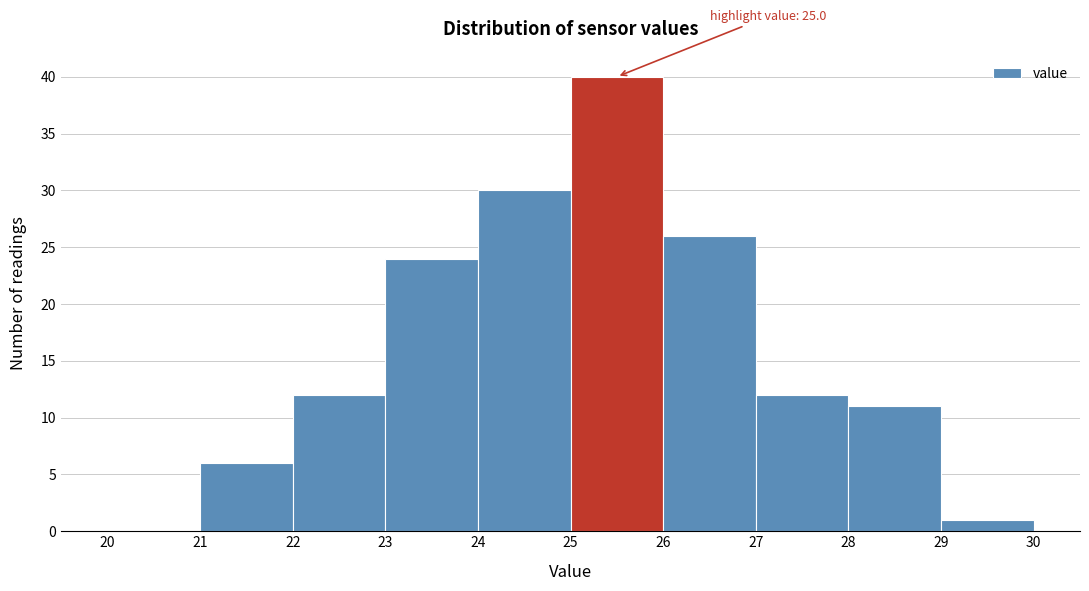

Which range on the x-axis has the tallest bar?

25 to 26